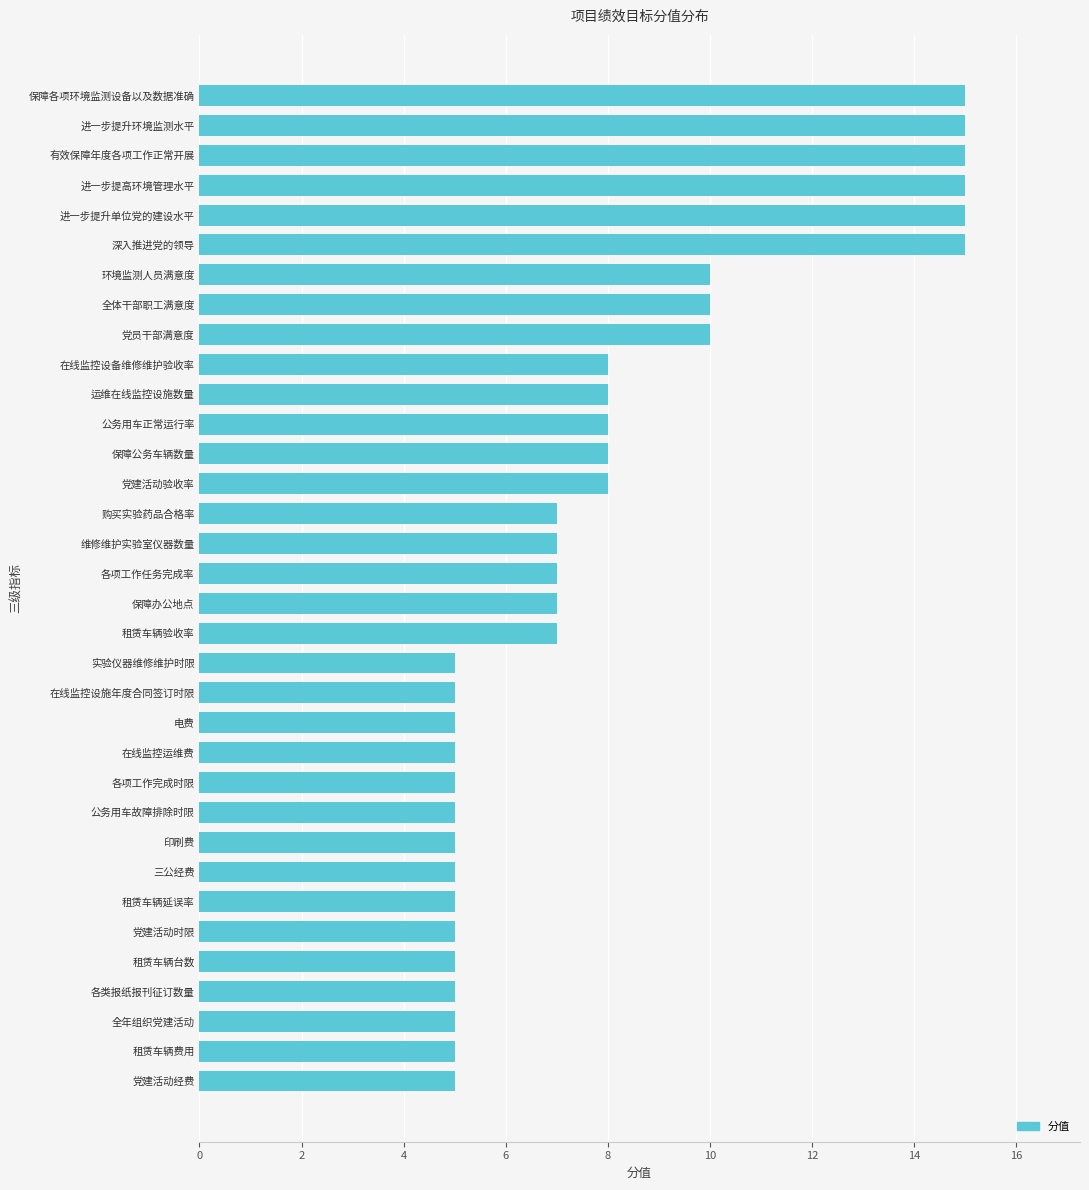

How many categories are shown in the chart?

34